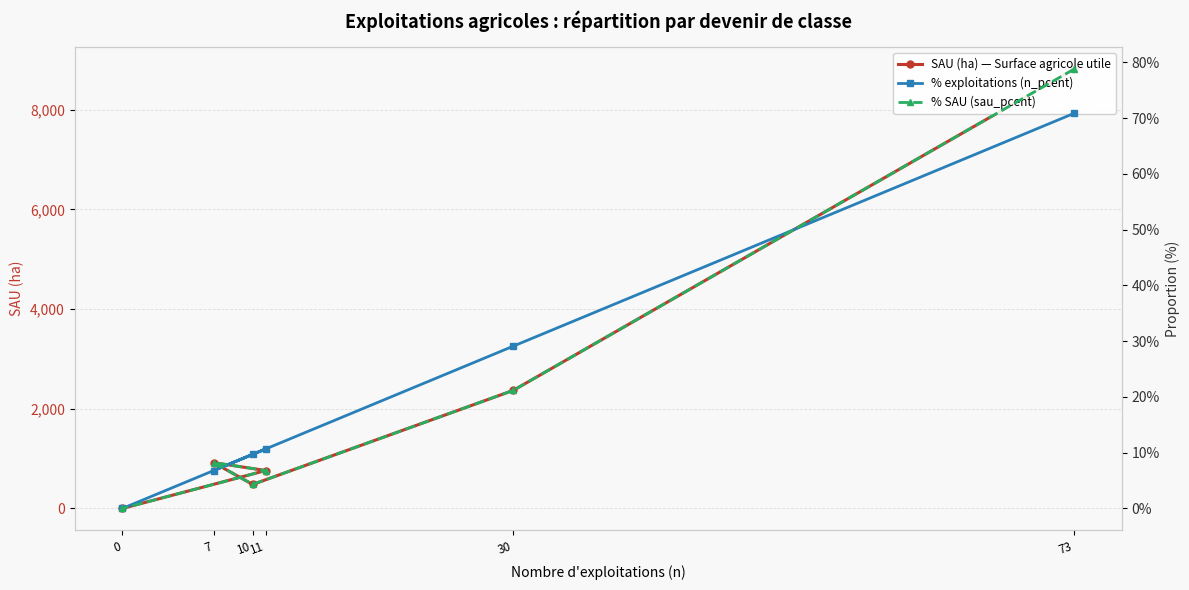

What is the value of the SAU (ha) — Surface agricole utile point at the 4th from the left?

920.1